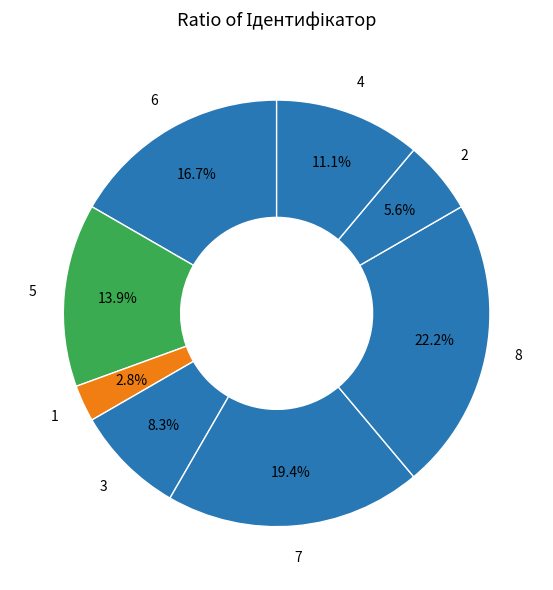

Is there any slice that represents more than half of the pie?

No